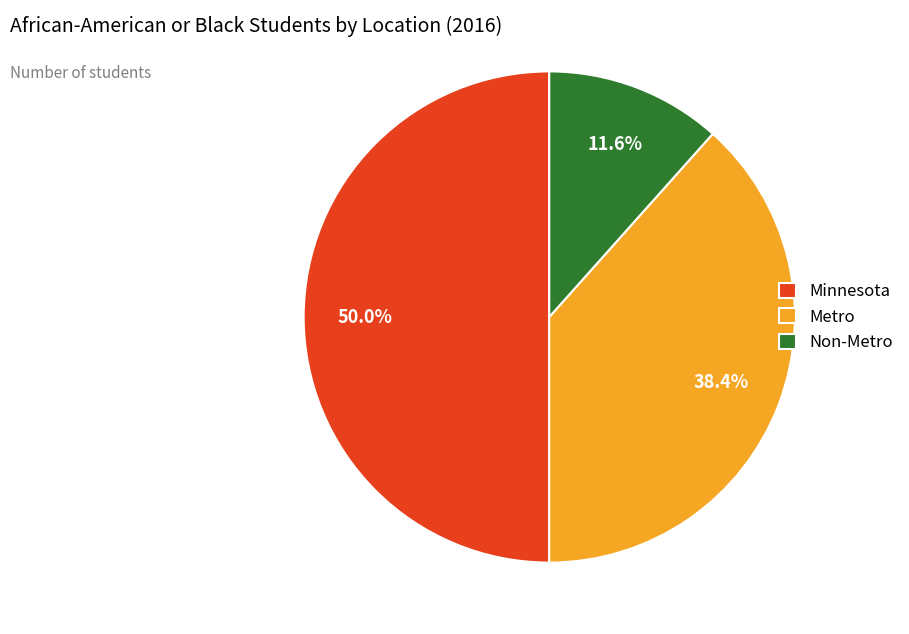

To the nearest percent, what is the combined percentage of Metro and Non-Metro?

50%